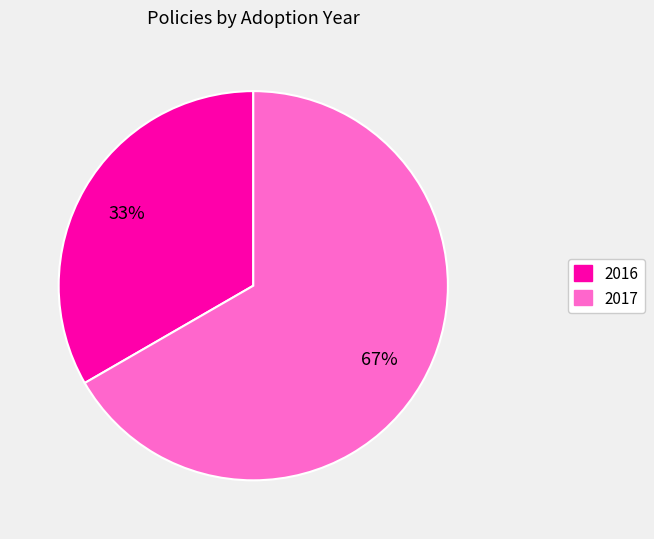

To the nearest percent, what is the average slice percentage?

50%